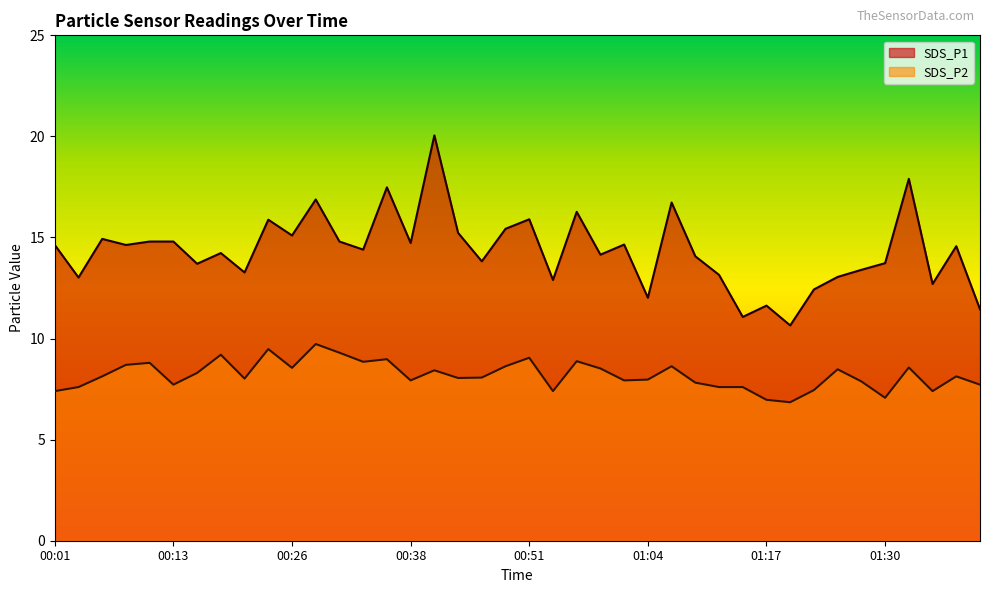

True or false: SDS_P1 and SDS_P2 cross at least once.

False